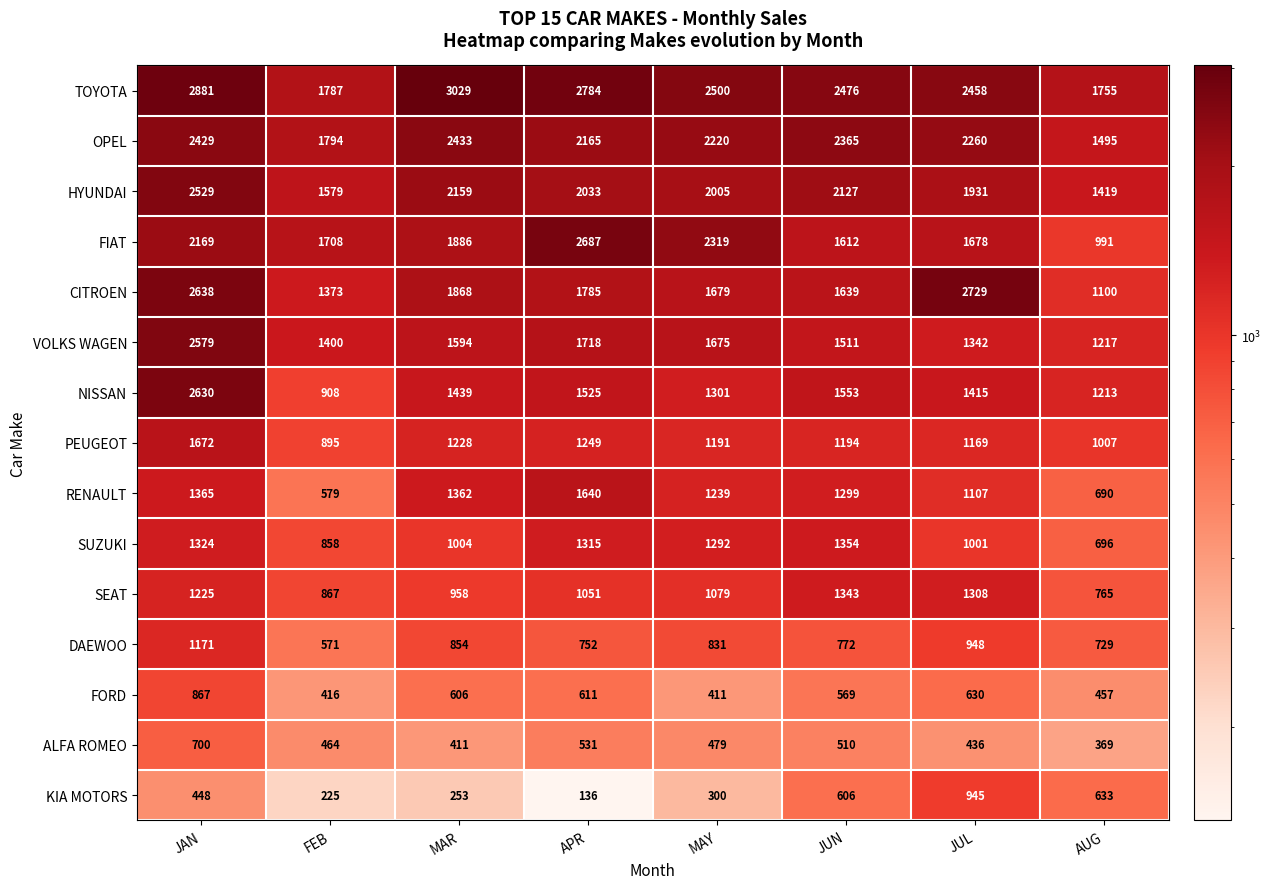

Which series changed the most between MAR and JUN?

TOYOTA